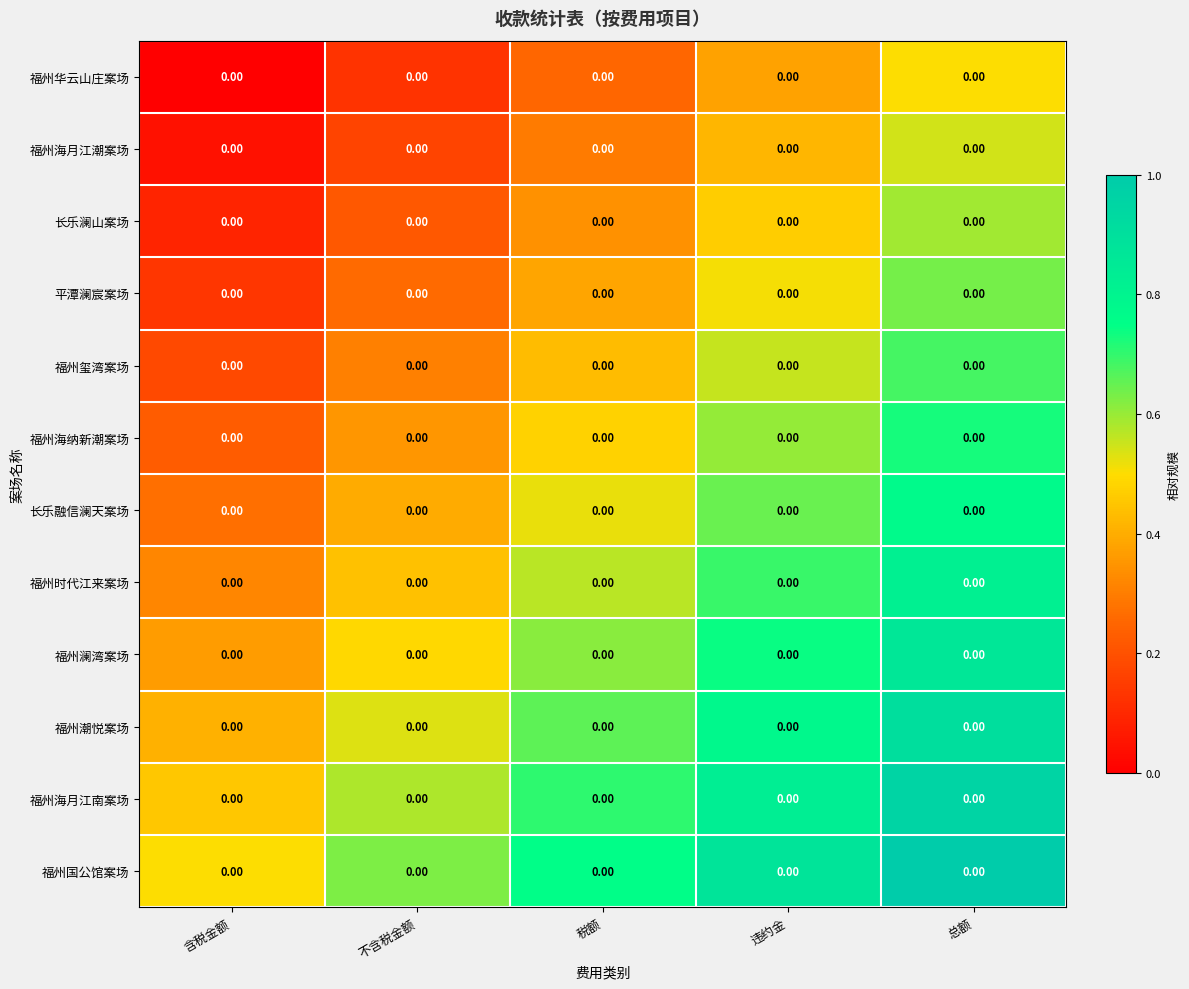

Rank the categories by 福州潮悦案场 value from lowest to highest.

含税金额, 不含税金额, 税额, 违约金, 总额